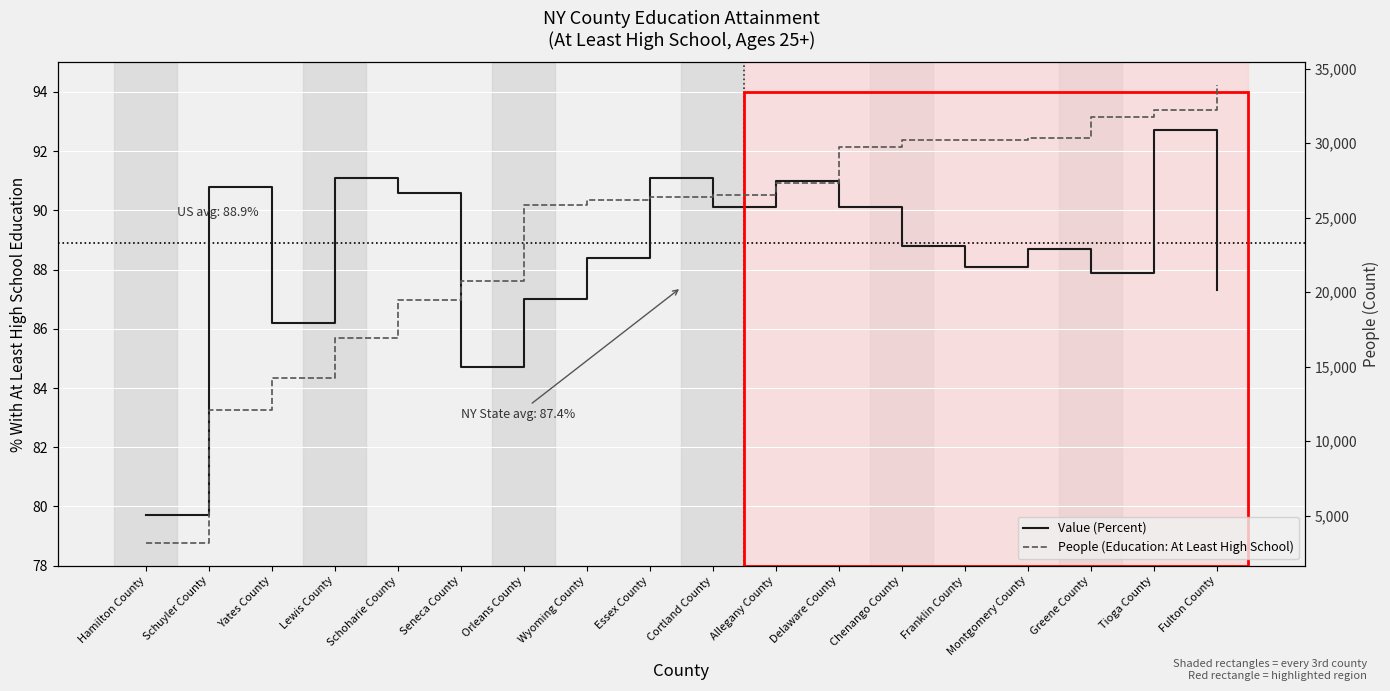

Rank the categories by Value (Percent) value from lowest to highest.

Hamilton County, Seneca County, Yates County, Orleans County, Fulton County, Greene County, Franklin County, Wyoming County, Montgomery County, Chenango County, Cortland County, Delaware County, Schoharie County, Schuyler County, Allegany County, Lewis County, Essex County, Tioga County